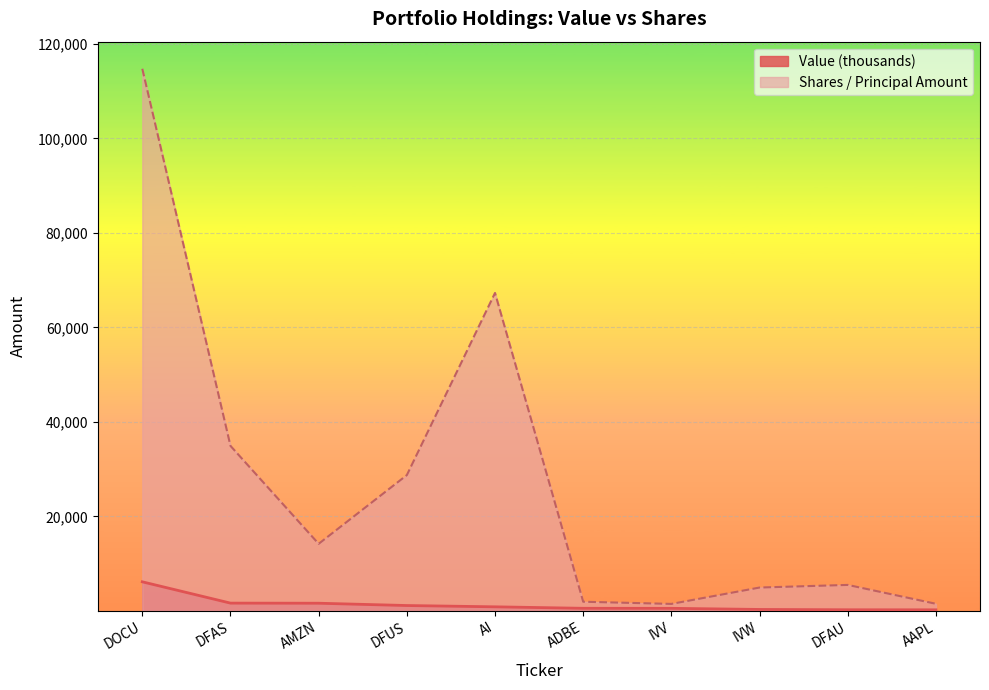

How many values in the Shares or principal amount series exceed 14180?

4